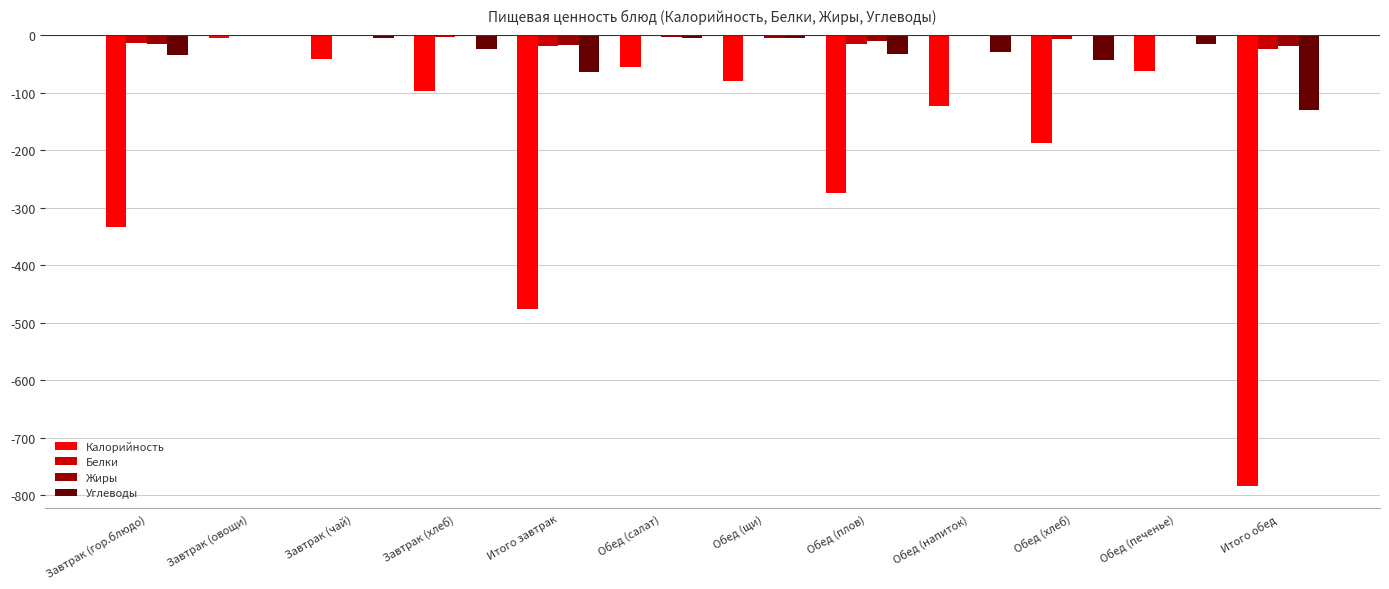

Which category has the highest value in the Калорийность series?

Завтрак (овощи)